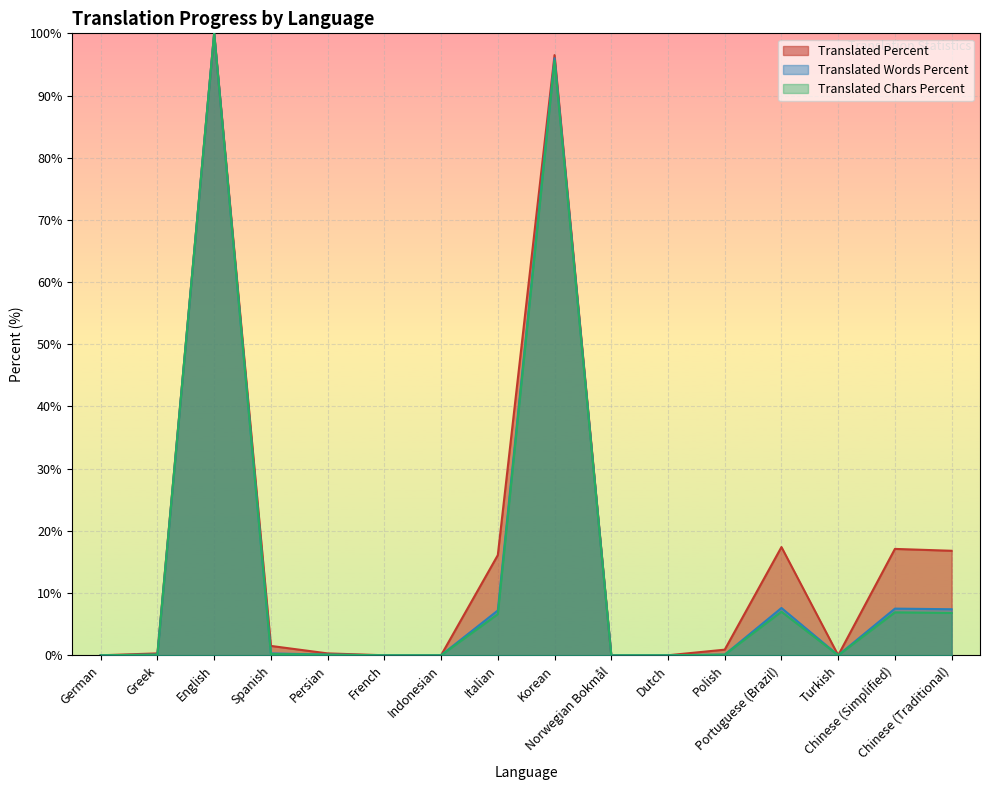

Rank the series by their maximum value, from lowest to highest.

translated, translated_percent, translated_words